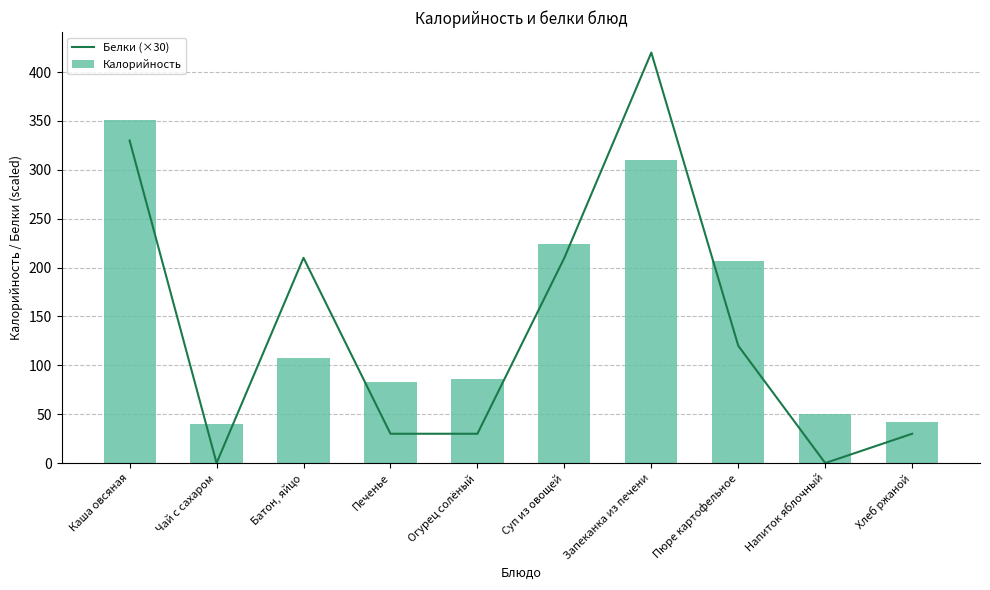

The value of Калорийность at Пюре картофельное is 93. True or false?

False